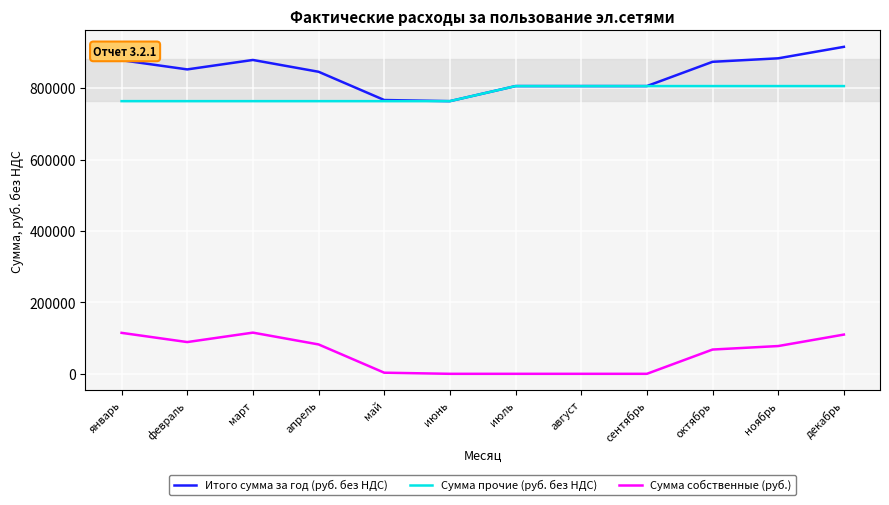

The value of Итого сумма за год (руб. без НДС) at февраль is 852252.3. True or false?

True